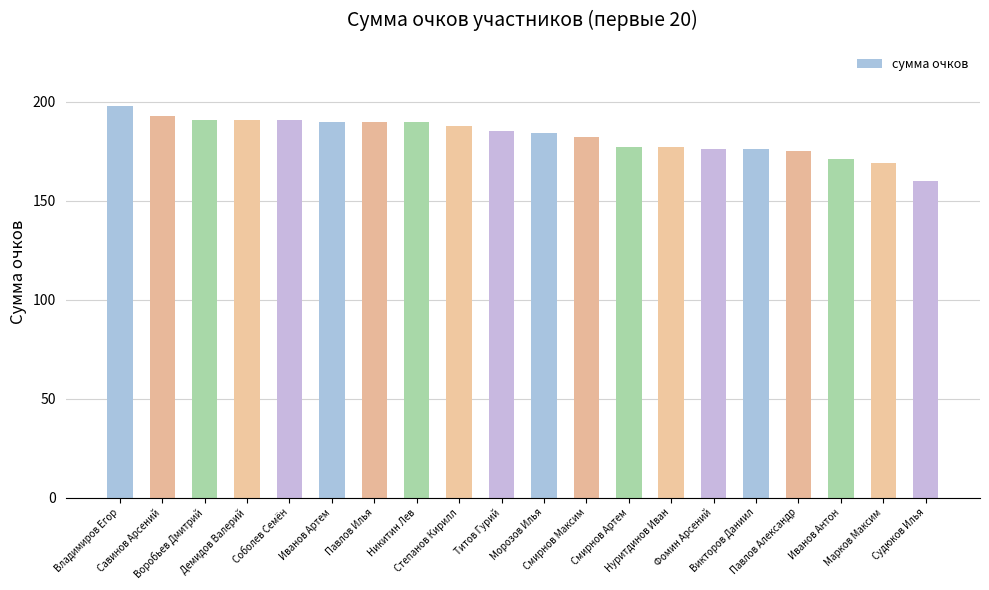

Count the number of data series in this chart.

1